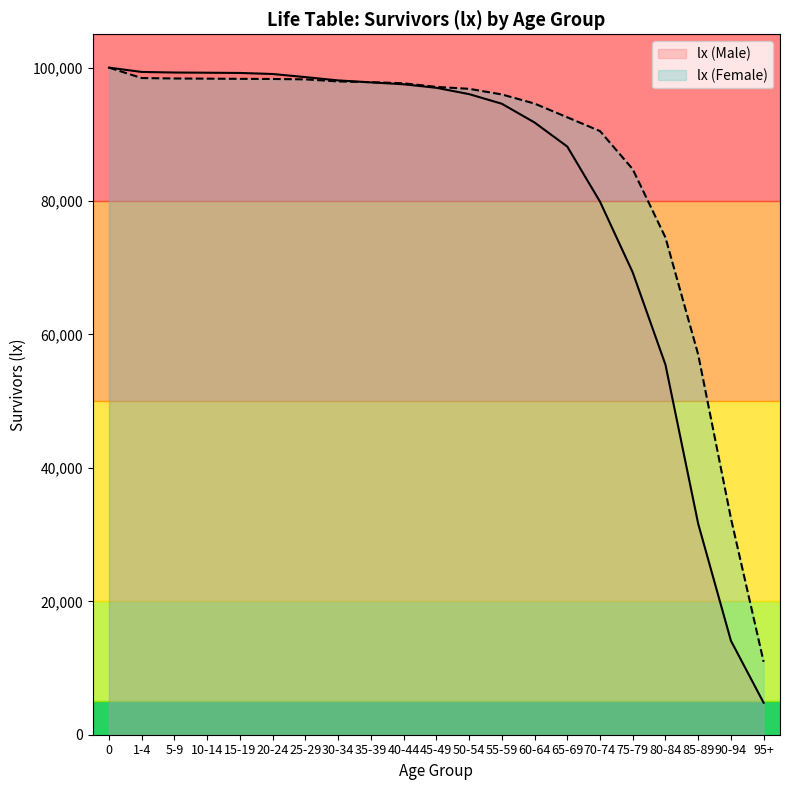

The value at 25-29 is 98579. True or false?

True